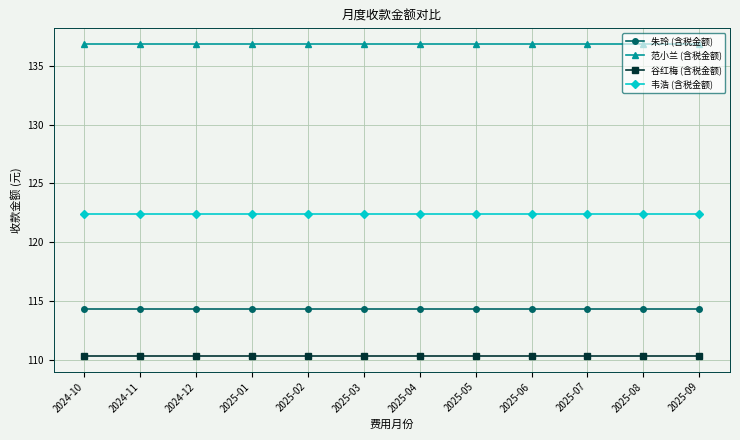

What is the label of the 8th point from the right?

2025-02